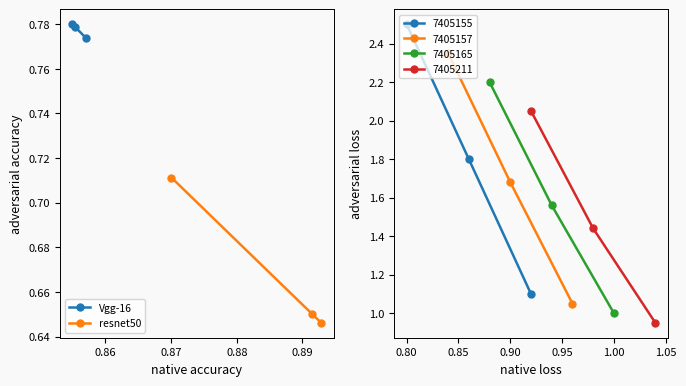

Does the chart have visible grid lines?

No